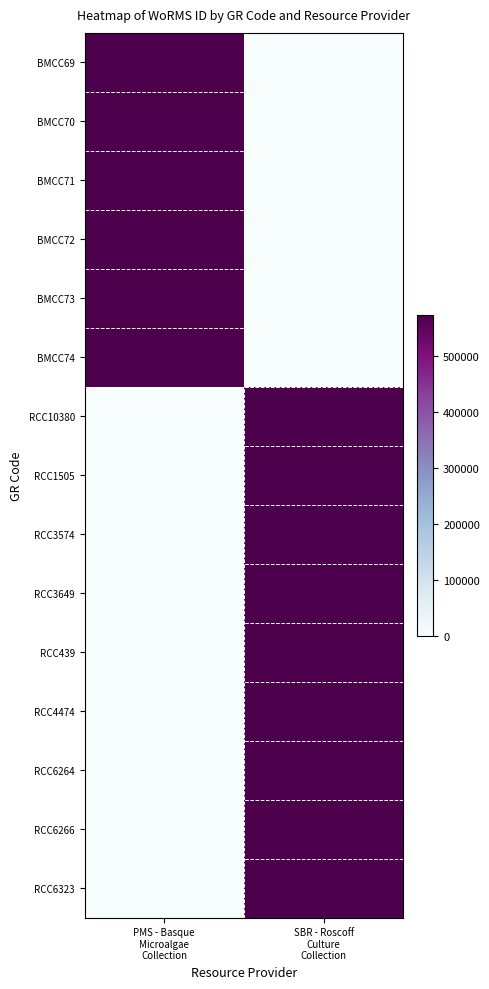

What is the difference between the highest and lowest values at SBR - Roscoff
Culture
Collection?

573956